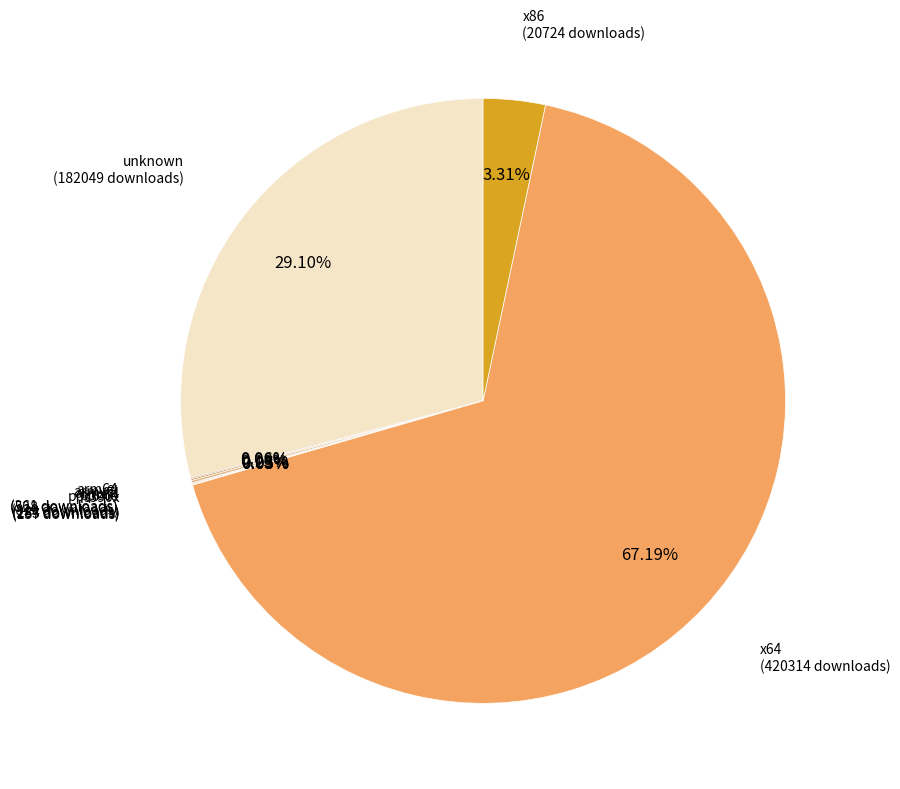

How many segments does this pie chart have?

9